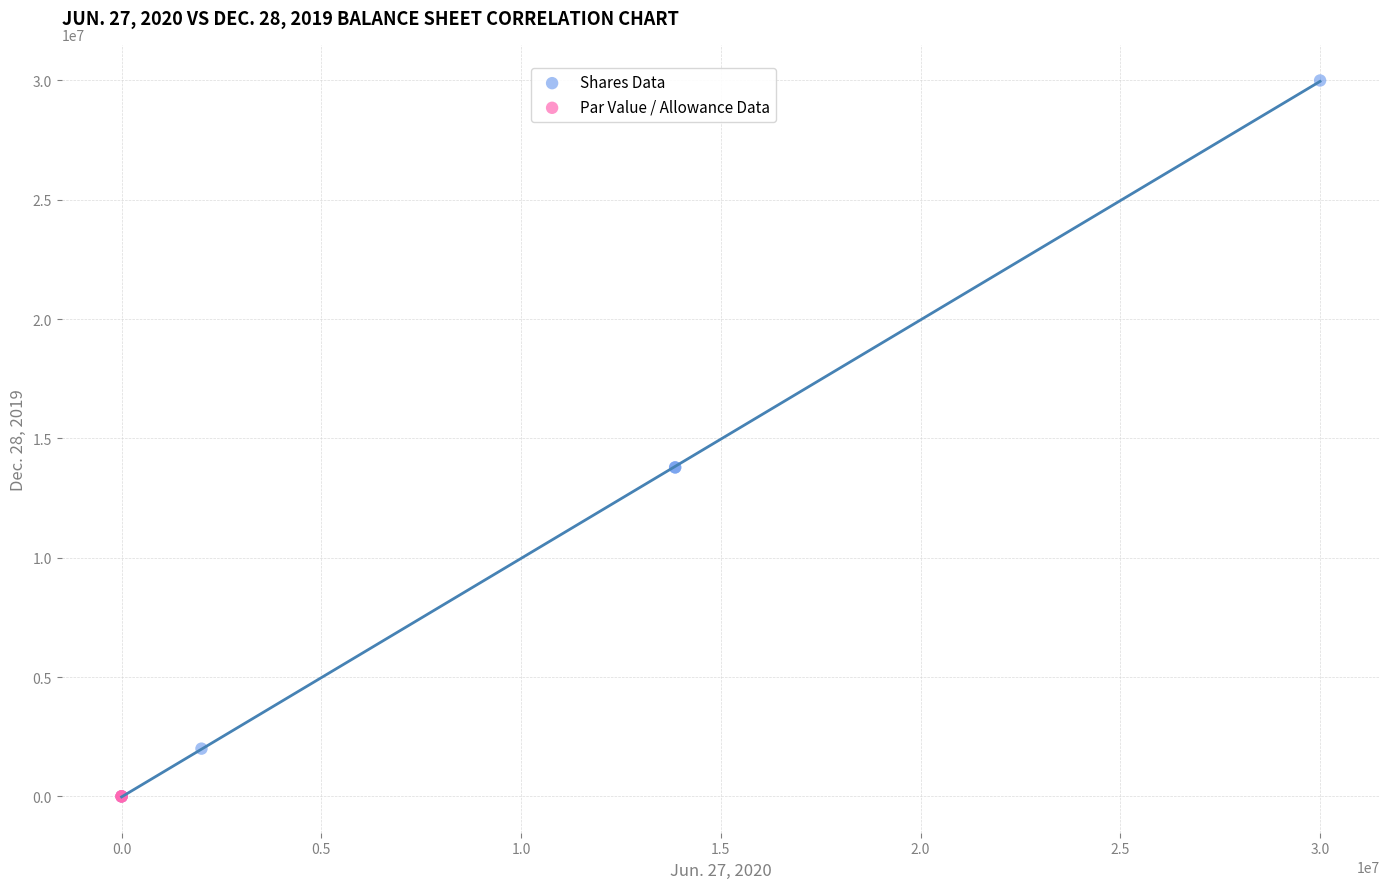

Which series reaches the maximum Y coordinate?

Shares Data